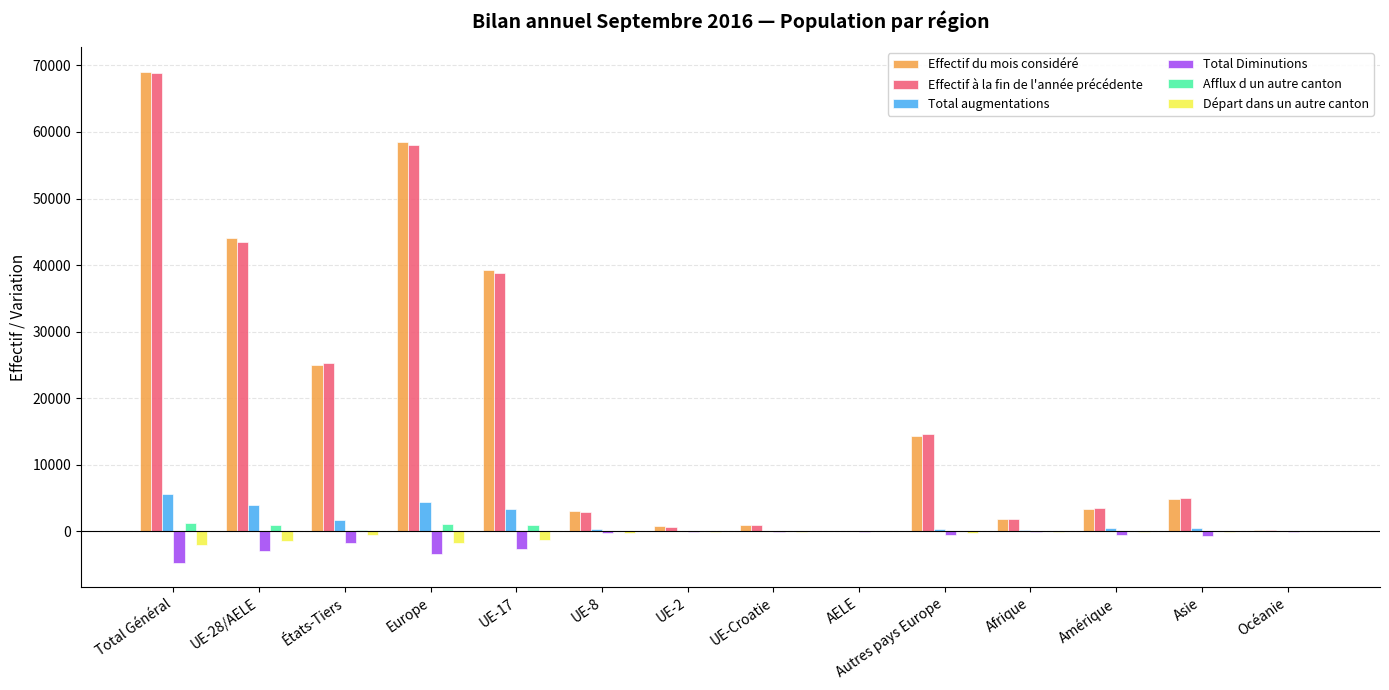

Where does the Départ dans un autre canton series first go above -124?

UE-2